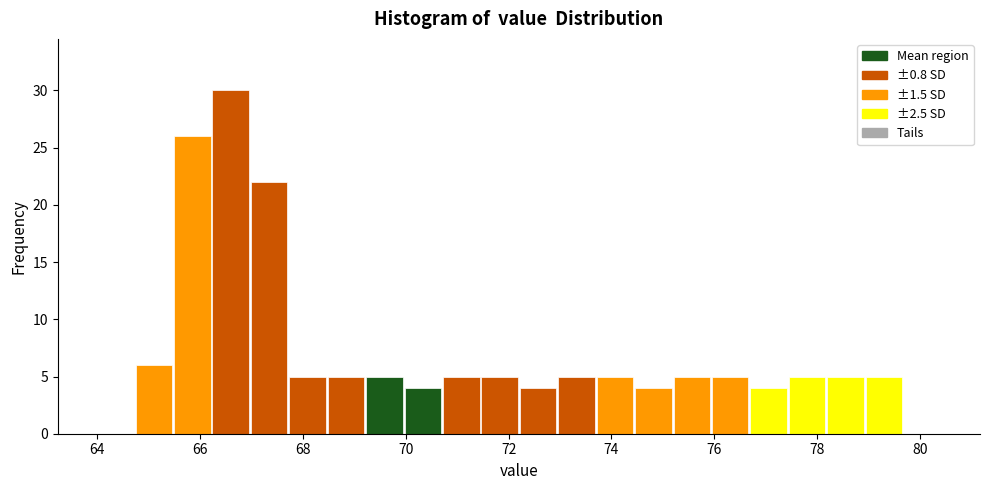

Around what value on the x-axis is the tallest bar? Give the approximate position of its centre, as read against the axis.

66.6